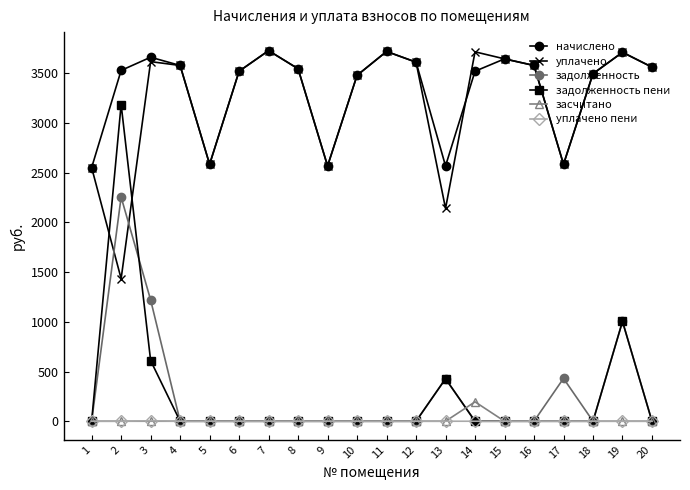

True or false: уплачено and уплачено пени intersect in this chart.

False